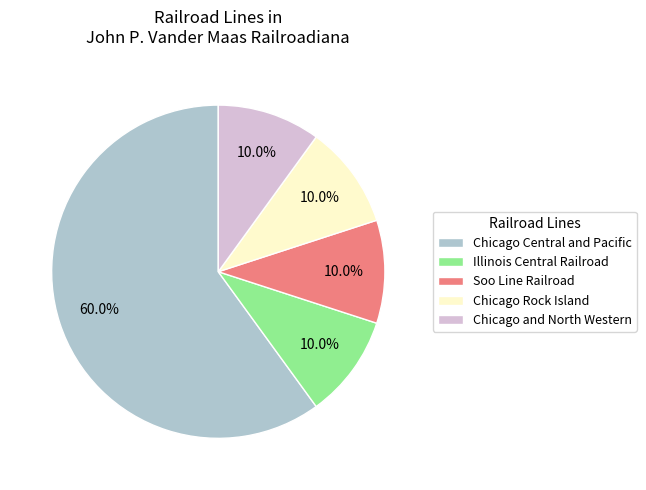

What is the ratio of the value at Illinois Central Railroad to the value at Chicago and North Western?

1.0